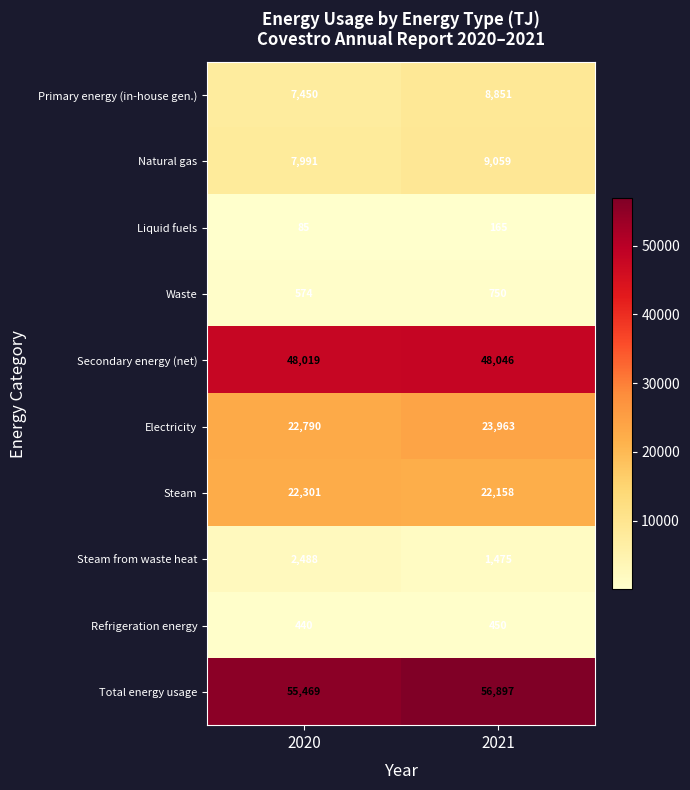

Where is Refrigeration energy nearest to the value 445?

2020